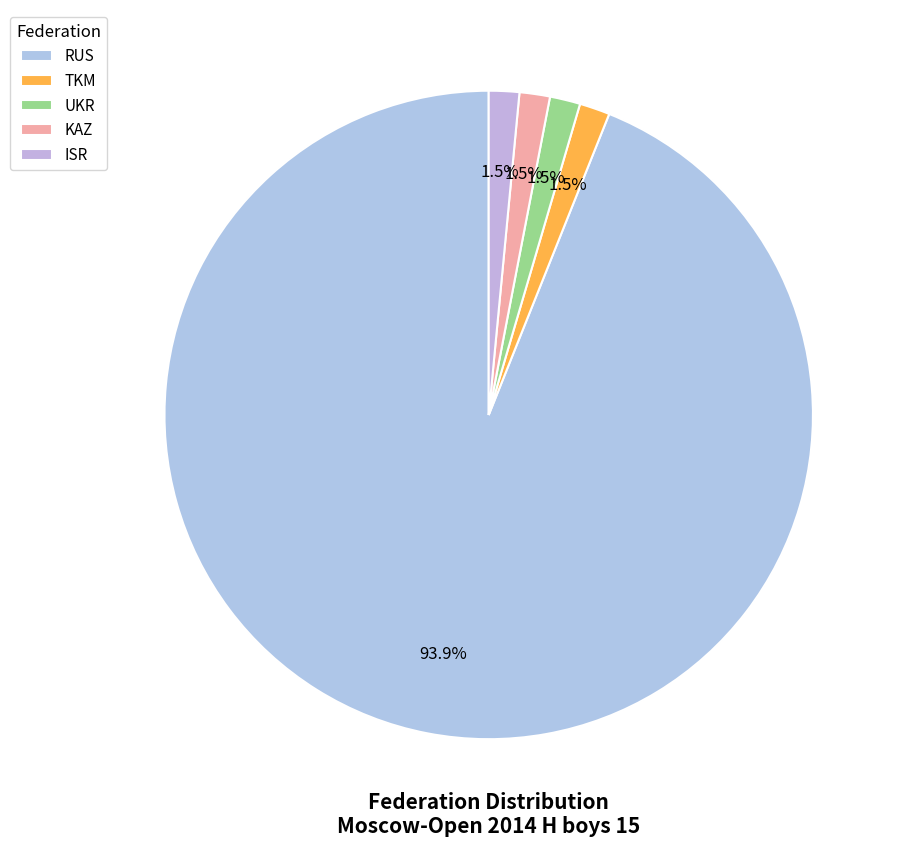

How many slices are in this pie chart?

5